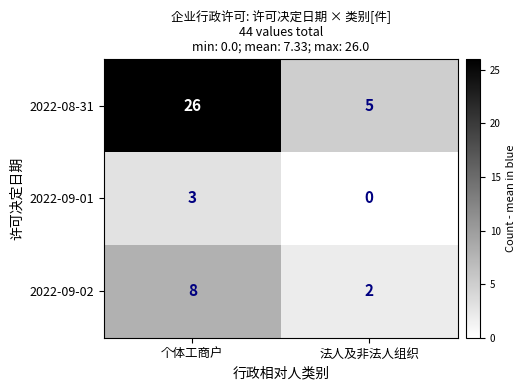

How many data points does each series have?

2